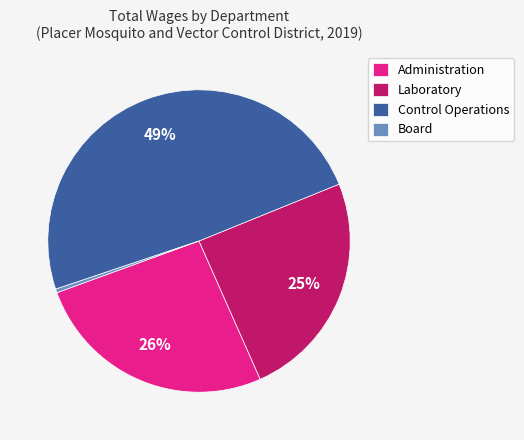

Between Laboratory and Administration, which is larger?

Administration